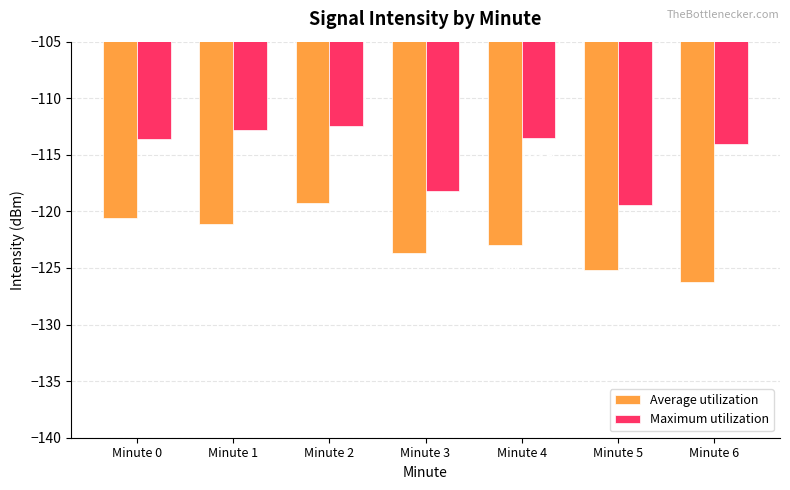

The Maximum utilization series shows -113.5 at Minute 4. True or false?

True